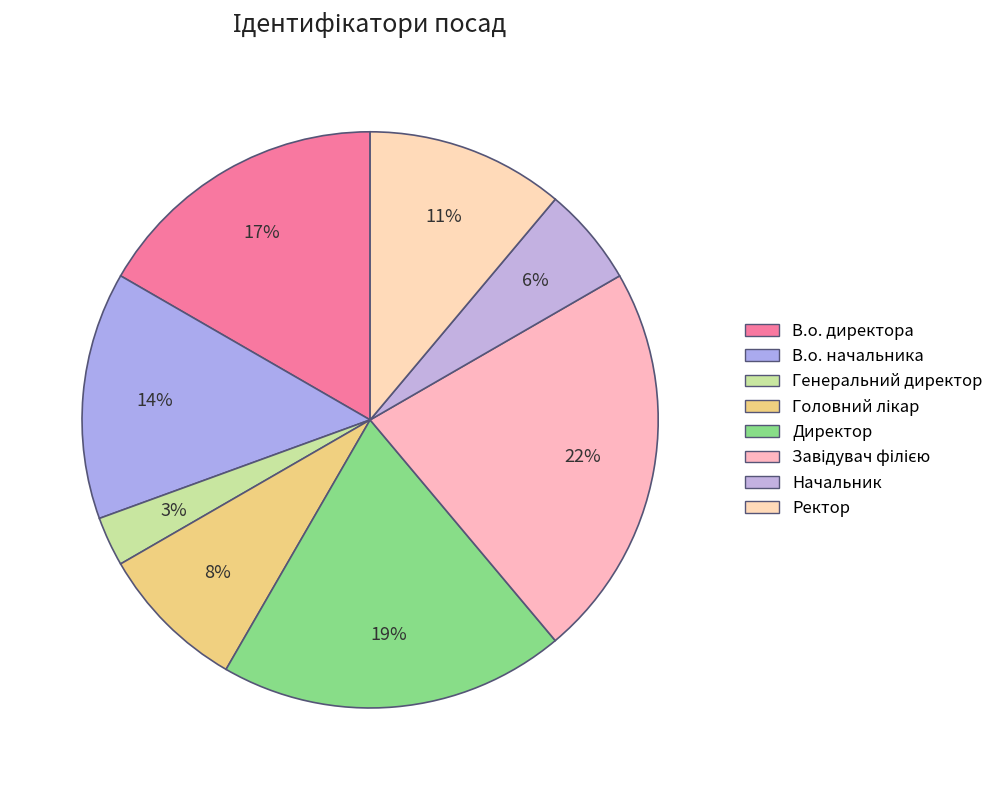

What percentage is NOT represented by Головний лікар?

91.7%